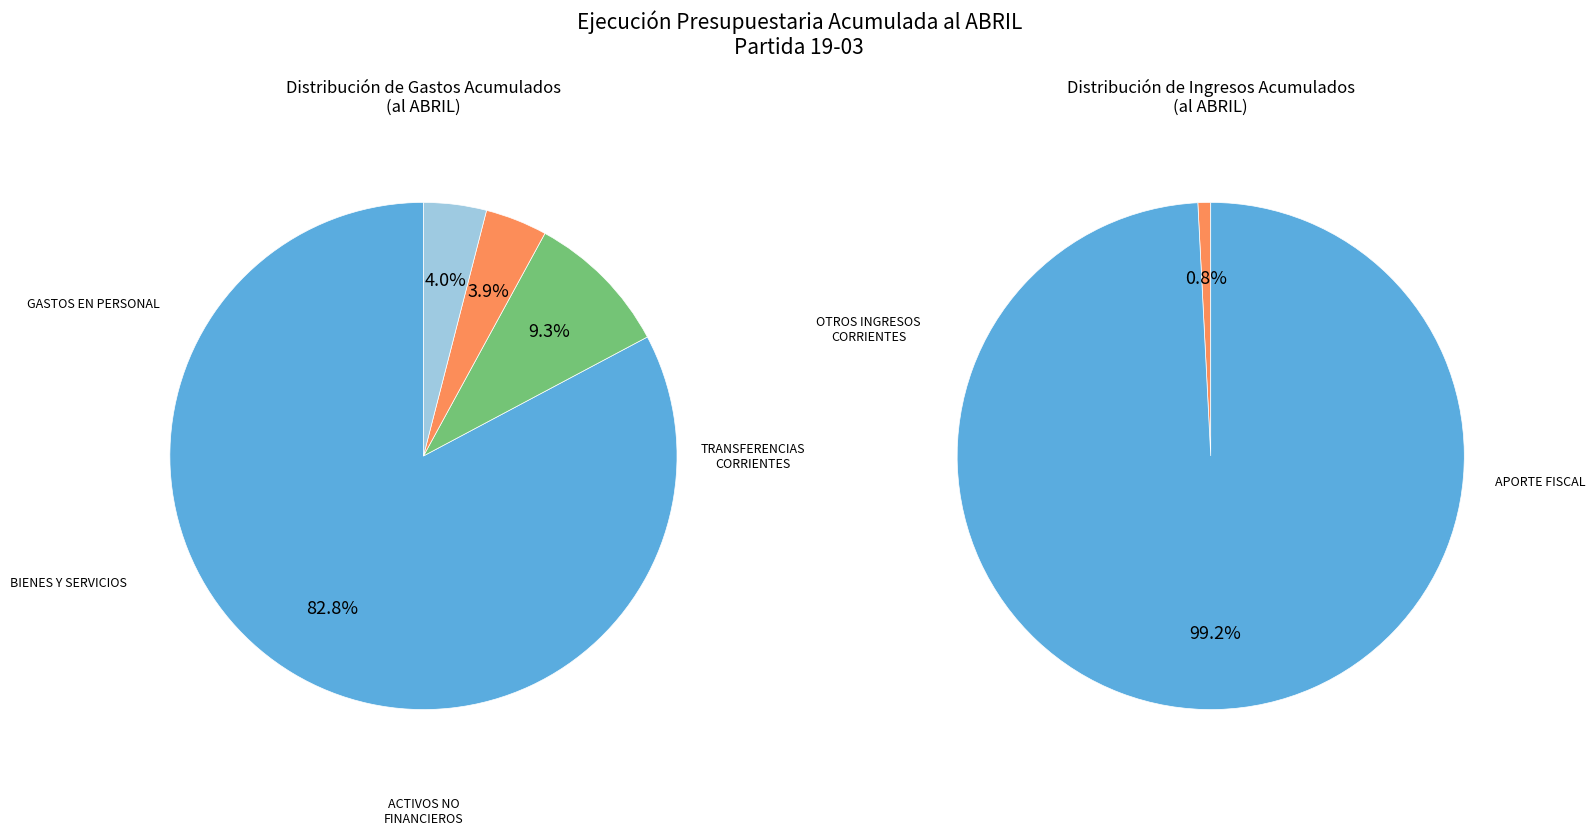

What is the ratio of the value at ADQUISICIÓN DE ACTIVOS NO FINANCIEROS to the value at OTROS INGRESOS CORRIENTES?

4.4